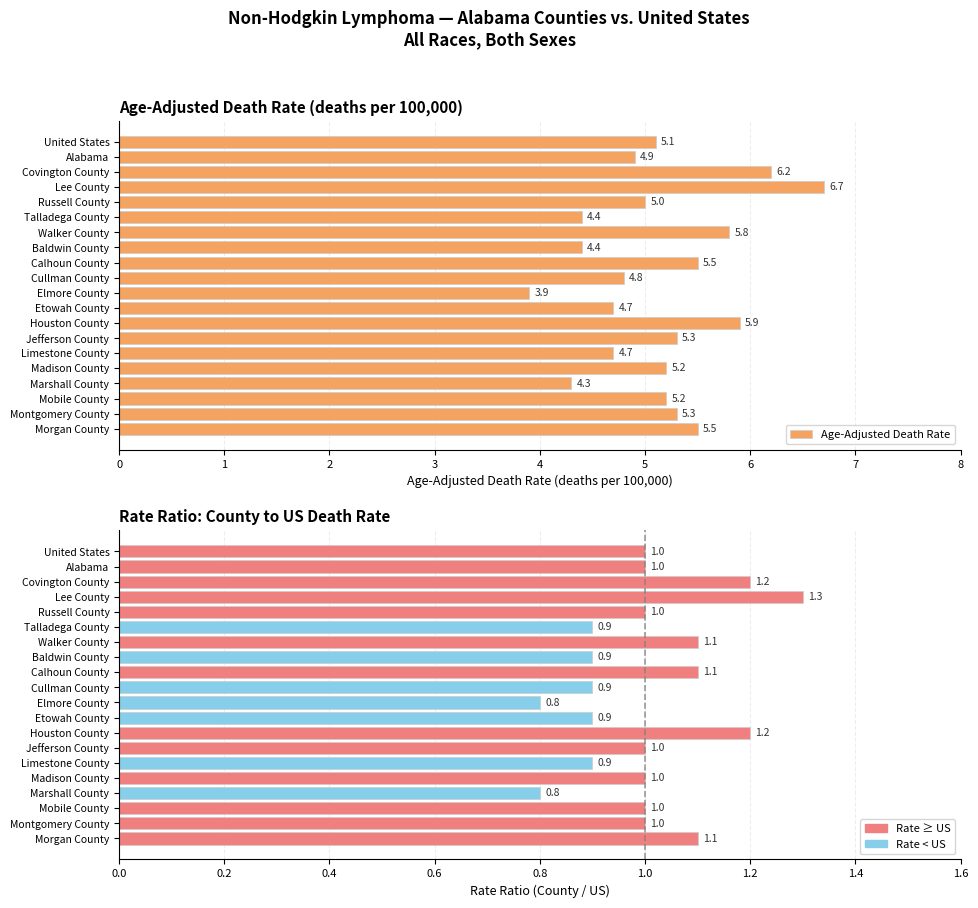

Reading left to right, transcribe all the data shown in this chart.

Age-Adjusted Death Rate: 5.1	4.9	6.2	6.7	5.0	4.4	5.8	4.4	5.5	4.8	3.9	4.7	5.9	5.3	4.7	5.2	4.3	5.2	5.3	5.5
Rate Ratio (County / US): 1.0	1.0	1.2	1.3	1.0	0.9	1.1	0.9	1.1	0.9	0.8	0.9	1.2	1.0	0.9	1.0	0.8	1.0	1.0	1.1